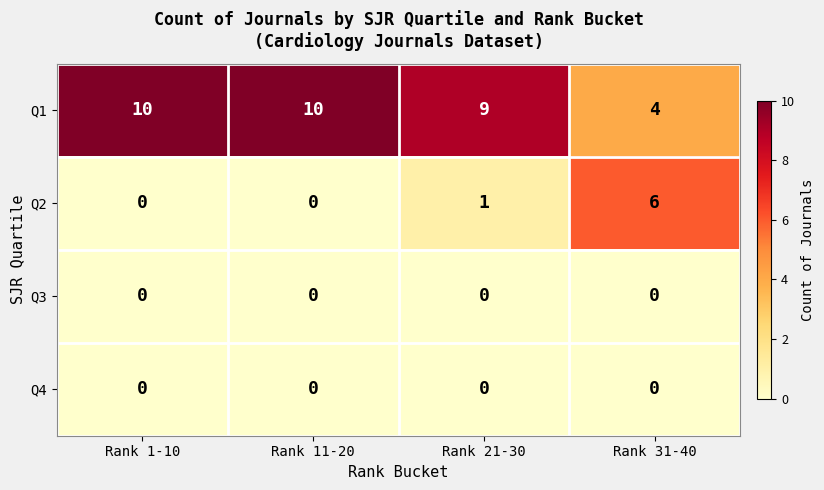

What is the total value across all series at Rank 21-30?

10